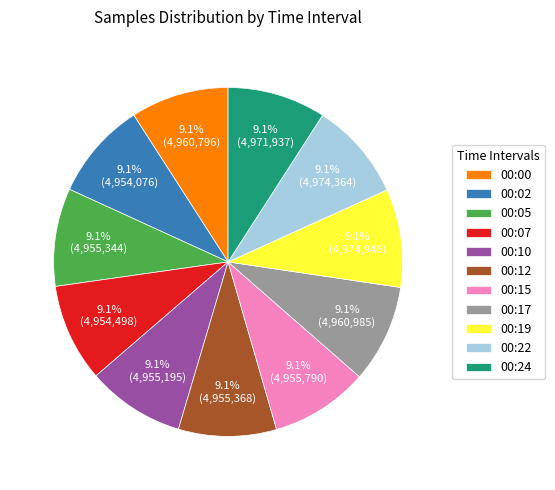

What is the ratio of the value at 00:07 to the value at 00:19?

1.0